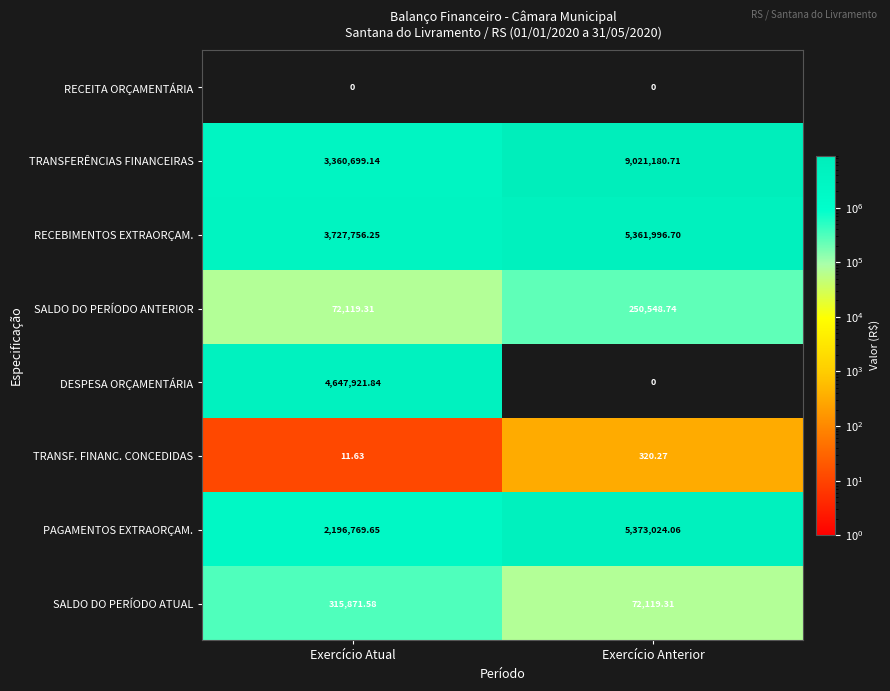

What is the difference between the highest and lowest values at Exercício Anterior?

9021180.7